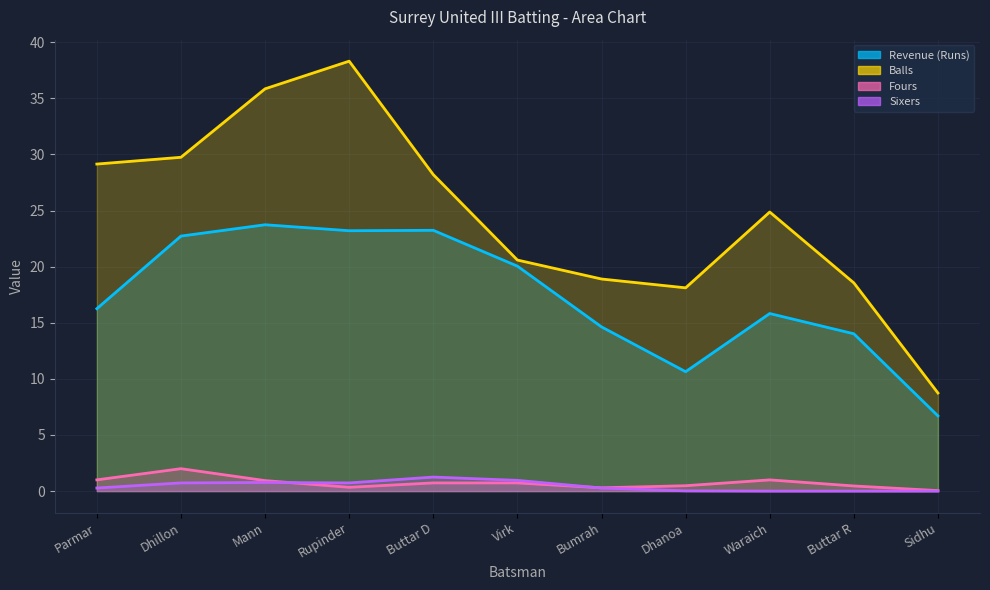

At which category does Balls reach its first local peak?

Rupinder